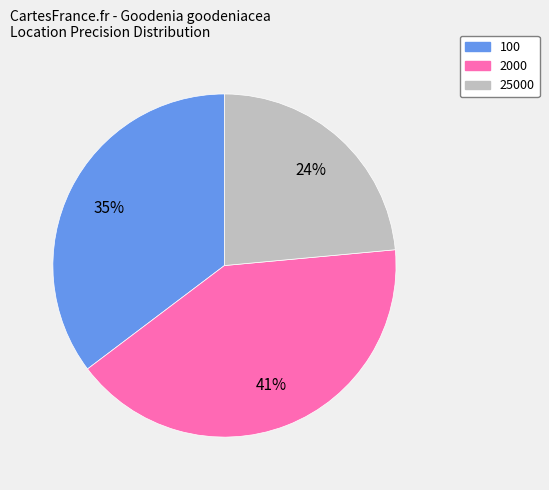

How many slices are in this pie chart?

3